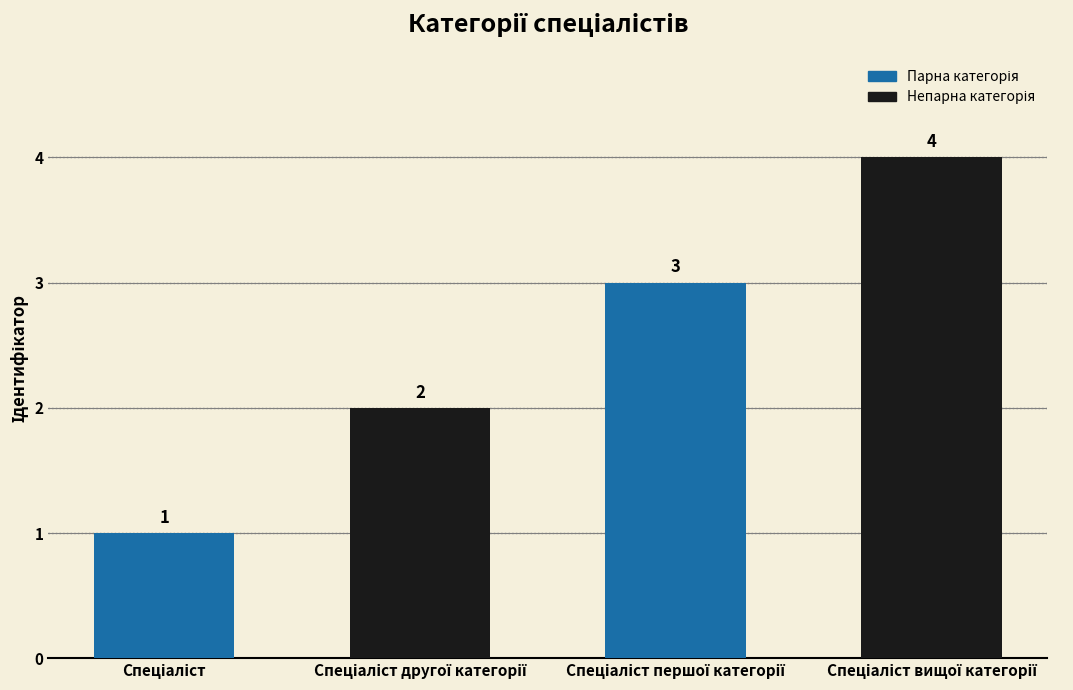

What is the value of the 2nd bar from the left?

2